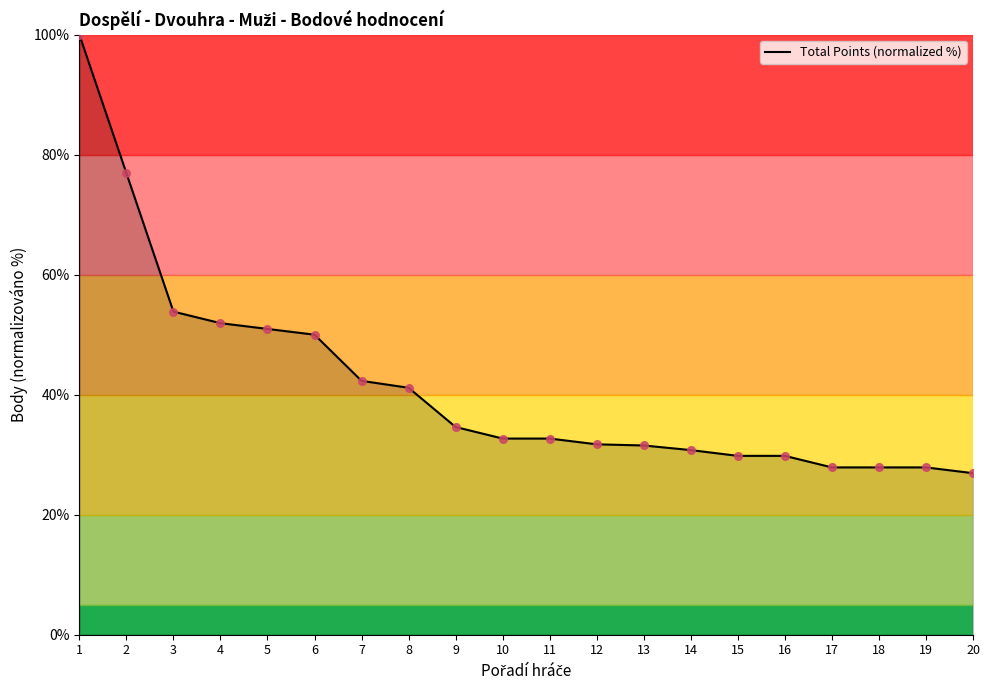

Which has a higher value, 10 or 8?

8